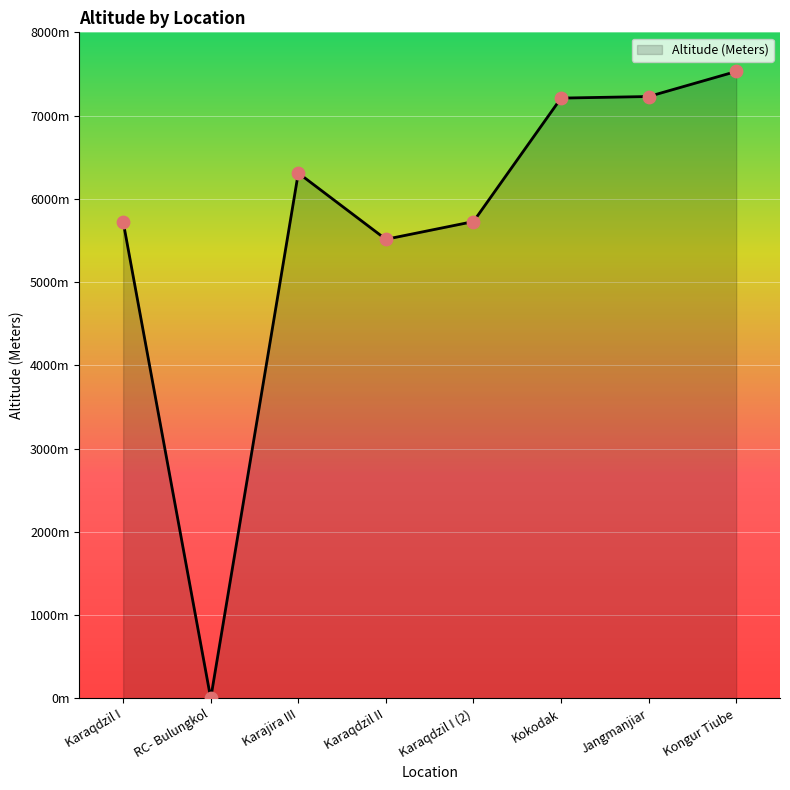

Between Karajira III and Karaqdzil I (2), which is larger?

Karajira III